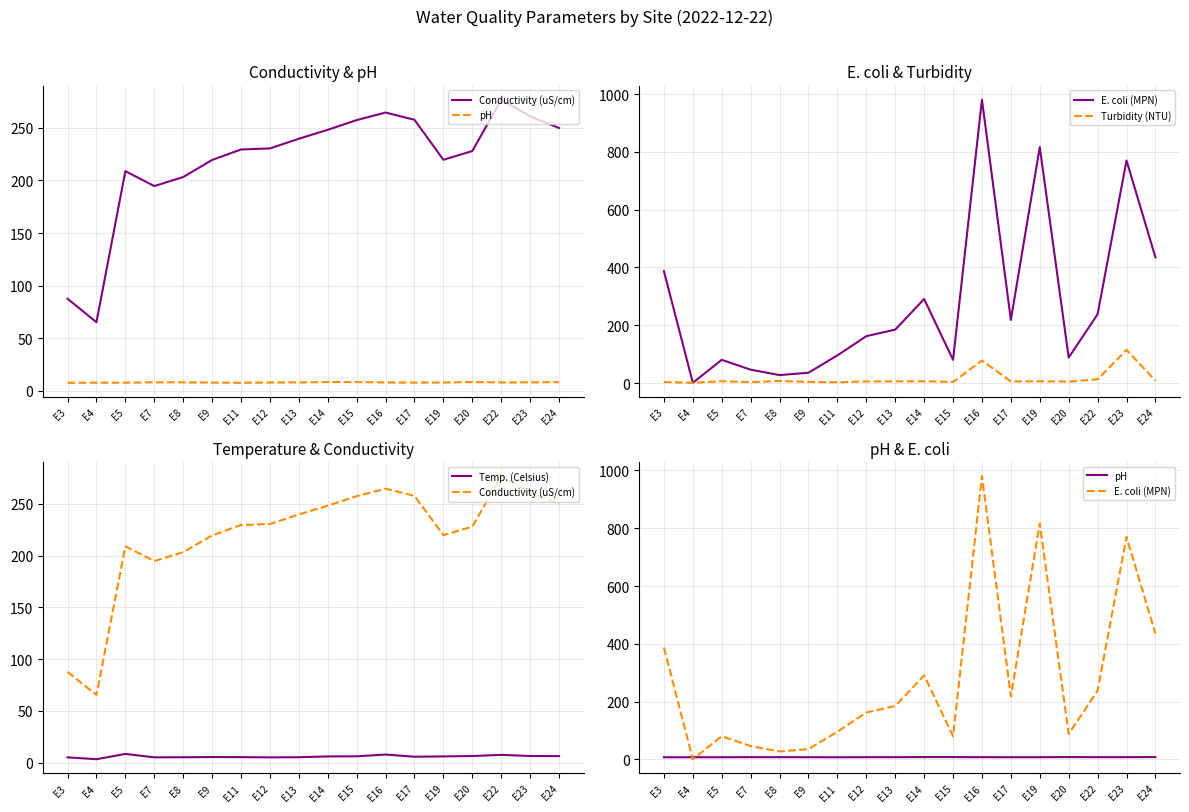

What is the smallest value displayed?

1.0